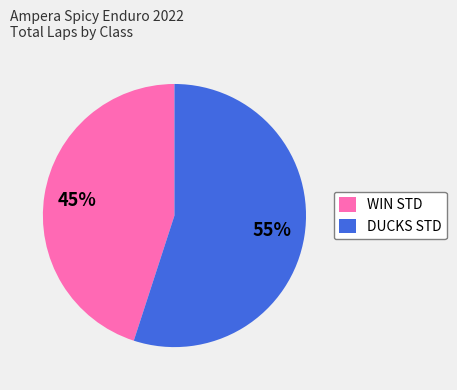

Does WIN STD represent more than half of the total?

No